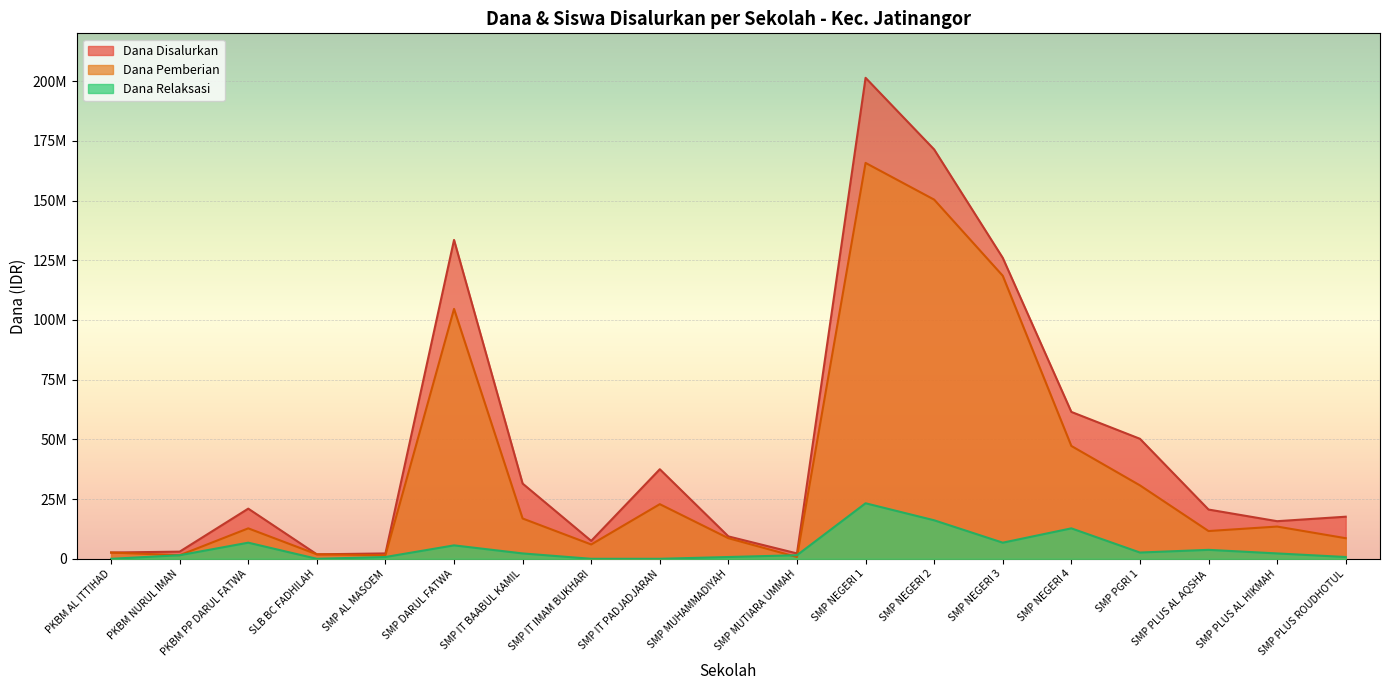

Which category has the lowest value in the Siswa Disalurkan series?

SMP MUTIARA UMMAH